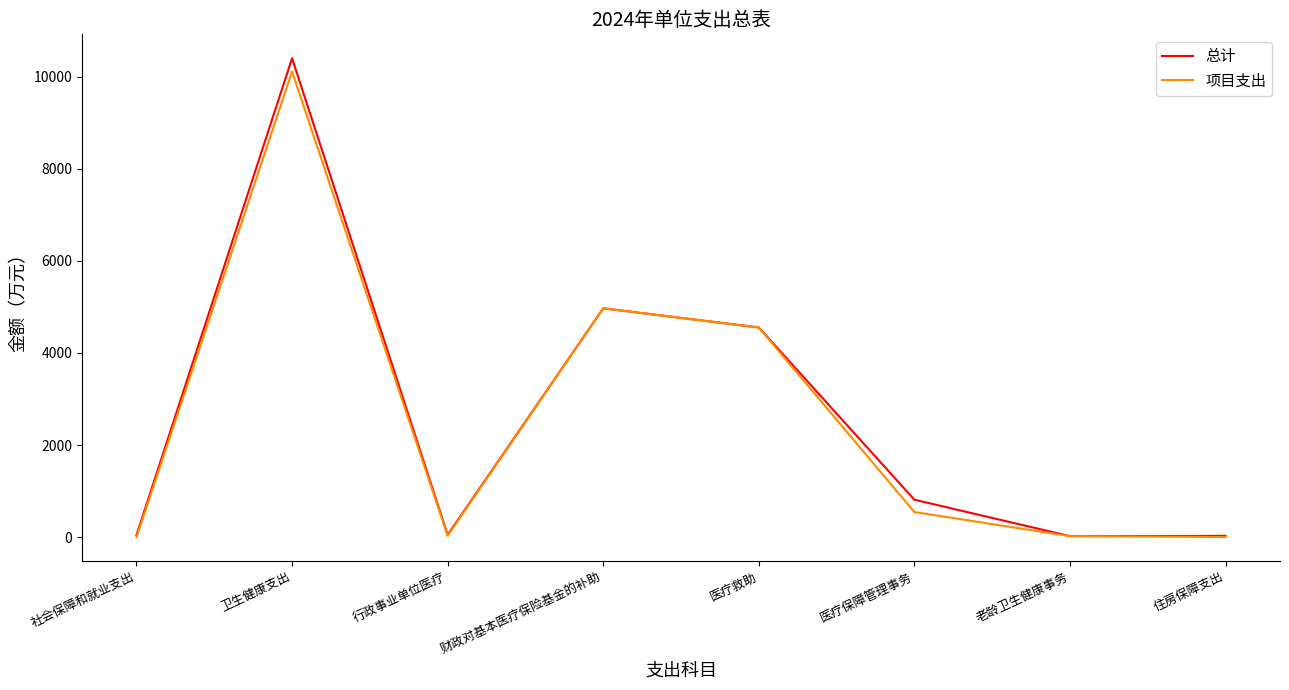

Which category has the highest value across all series?

卫生健康支出